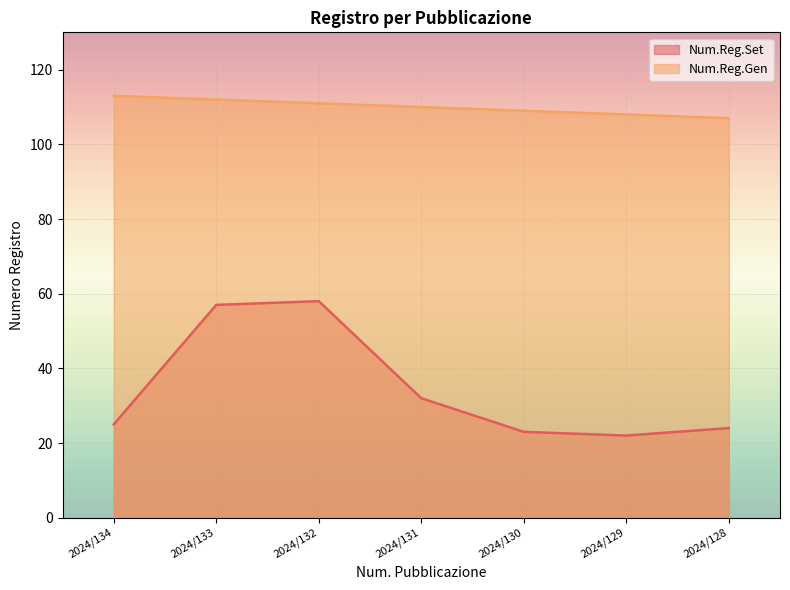

Is the value of Num.Reg.Set at 2024/128 greater than the value of Num.Reg.Gen at 2024/128?

No